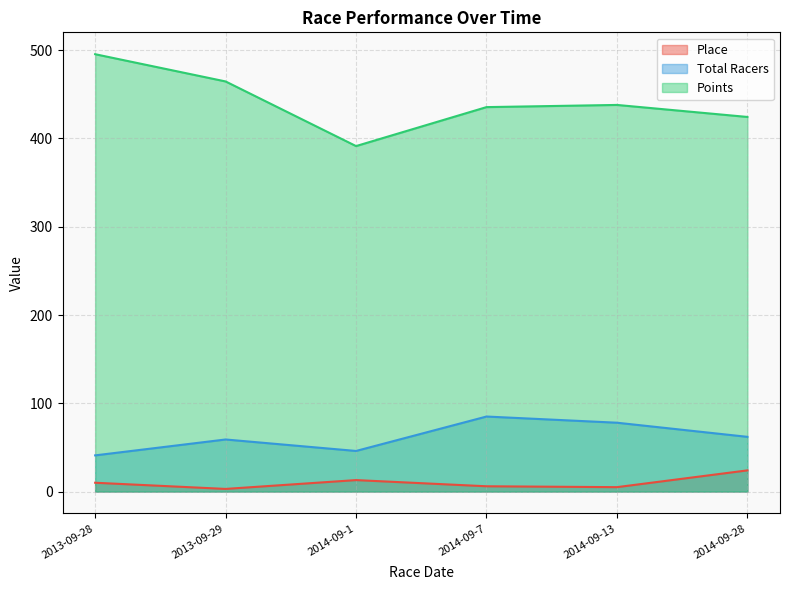

What is the greatest value displayed?

495.4